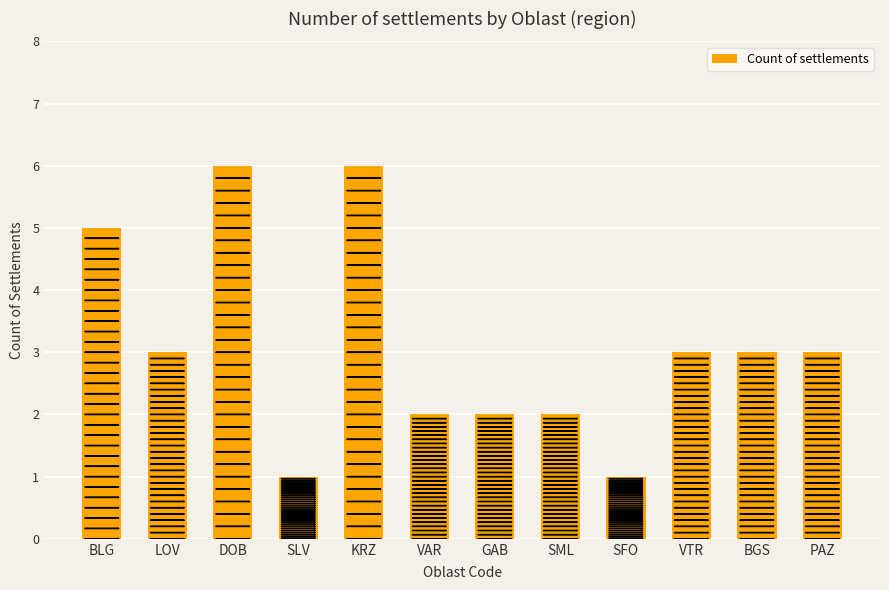

What is the average value?

3